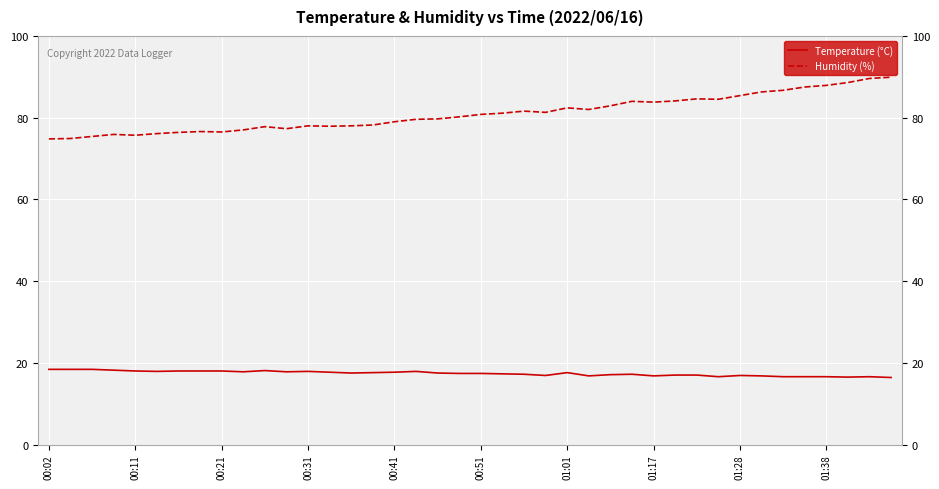

True or false: Temperature (°C) and Humidity (%) intersect in this chart.

False